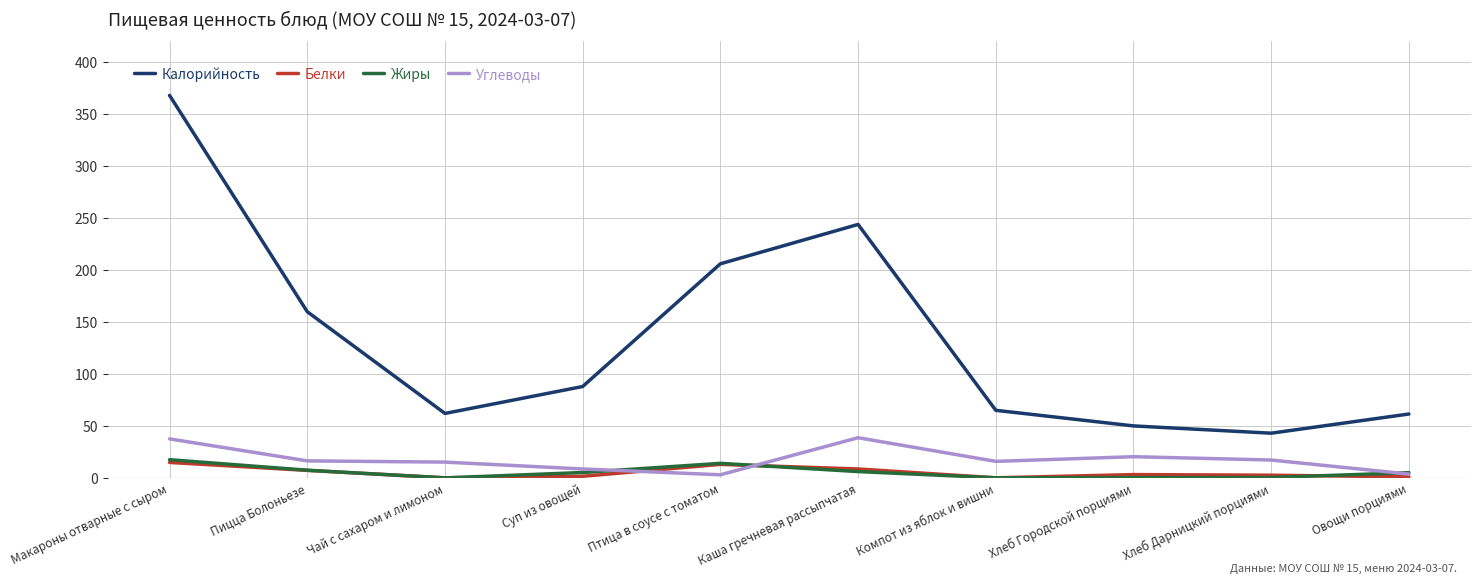

The value of Углеводы at Компот из яблок и вишни is 15.9. True or false?

True